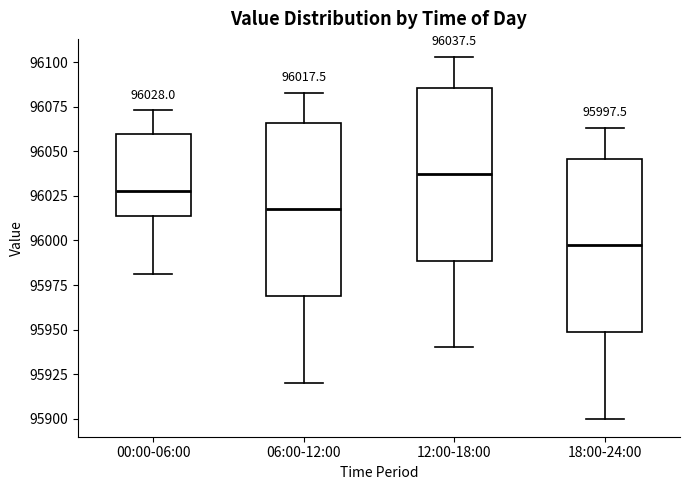

Which box's median line is the lowest?

18:00-24:00